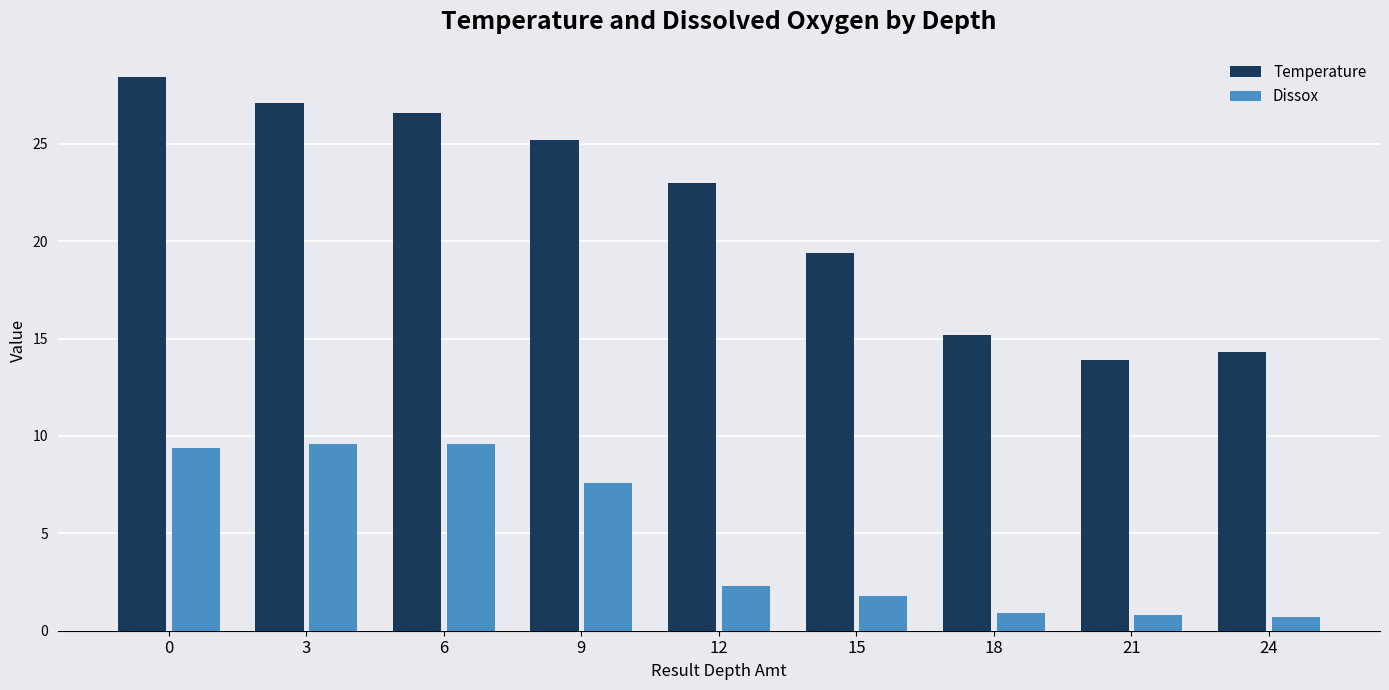

Are the bars grouped side by side (vs. stacked)?

Yes